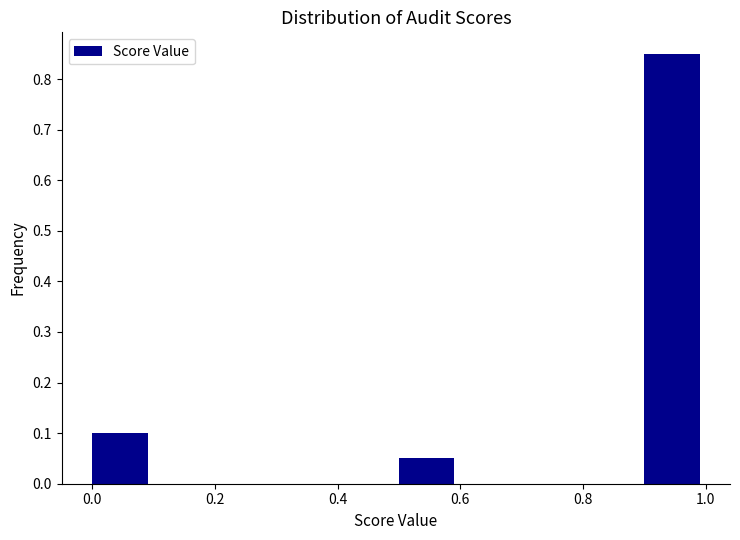

Reading left to right, transcribe this chart: for each bar, give the range it covers on the x-axis and its height. The values are not printed on the chart, so give them approximately, as read against the axis.

0.0 to 0.1: 0.10
0.1 to 0.2: 0
0.2 to 0.3: 0
0.3 to 0.4: 0
0.4 to 0.5: 0
0.5 to 0.6: 0.05
0.6 to 0.7: 0
0.7 to 0.8: 0
0.8 to 0.9: 0
0.9 to 1.0: 0.85